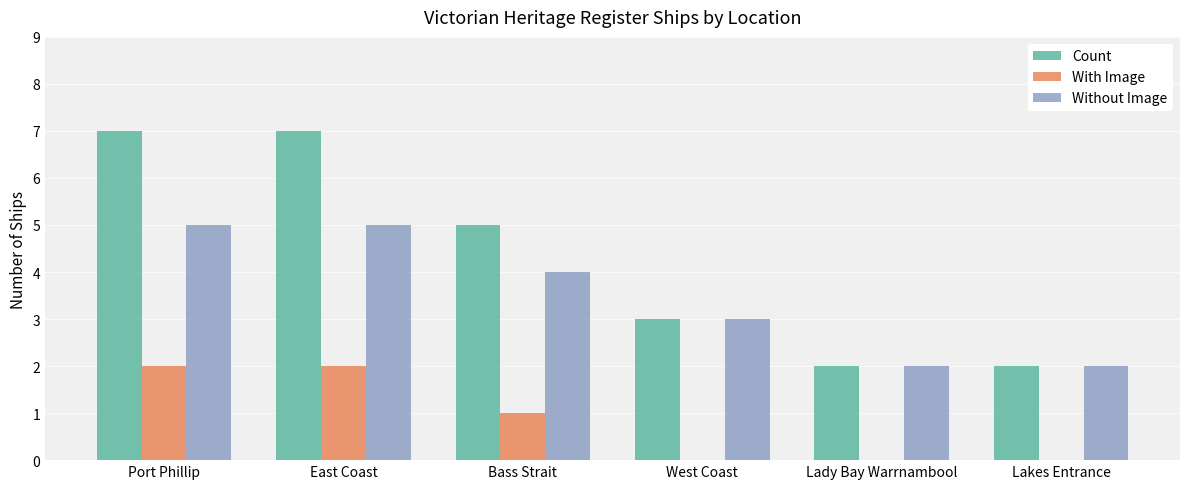

At which label is With Image closest to 1?

Bass Strait